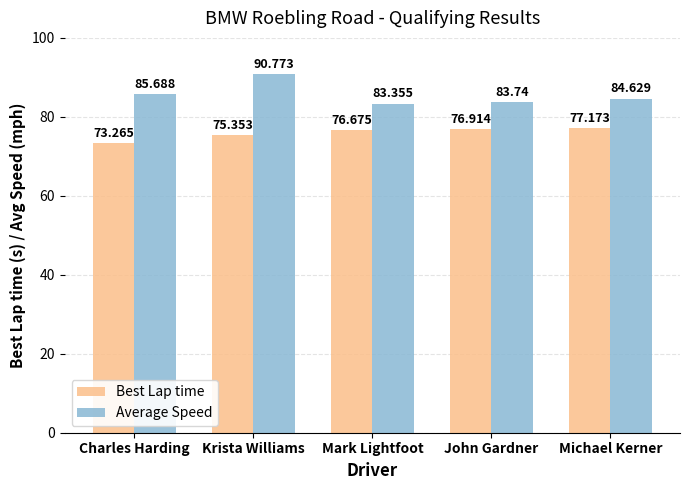

Reading left to right, what are all the values shown in this chart?

Best Lap time: Charles Harding=73.3	Krista Williams=75.4	Mark Lightfoot=76.7	John Gardner=76.9	Michael Kerner=77.2
Average Speed: Charles Harding=85.7	Krista Williams=90.8	Mark Lightfoot=83.4	John Gardner=83.7	Michael Kerner=84.6